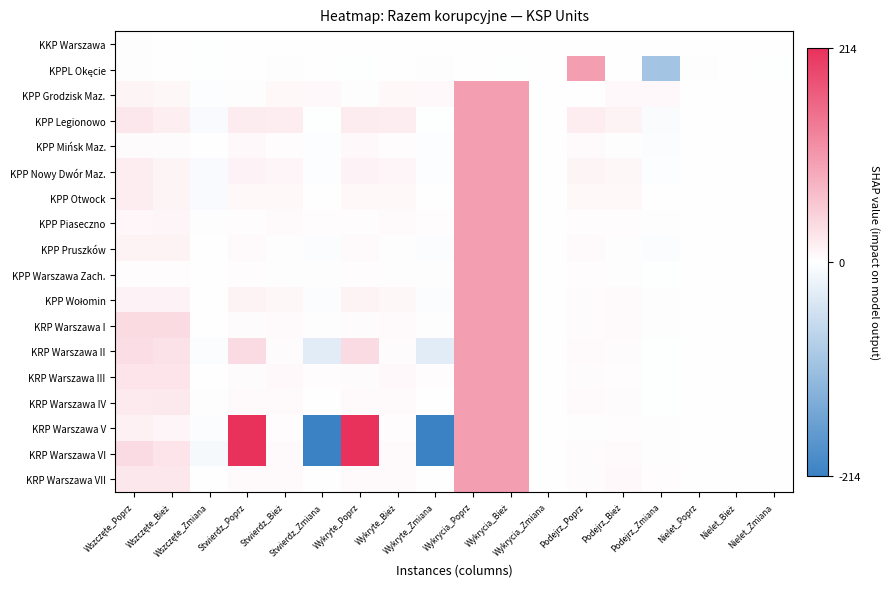

At which category is the sum across all series the highest?

Wykrycia_Poprz